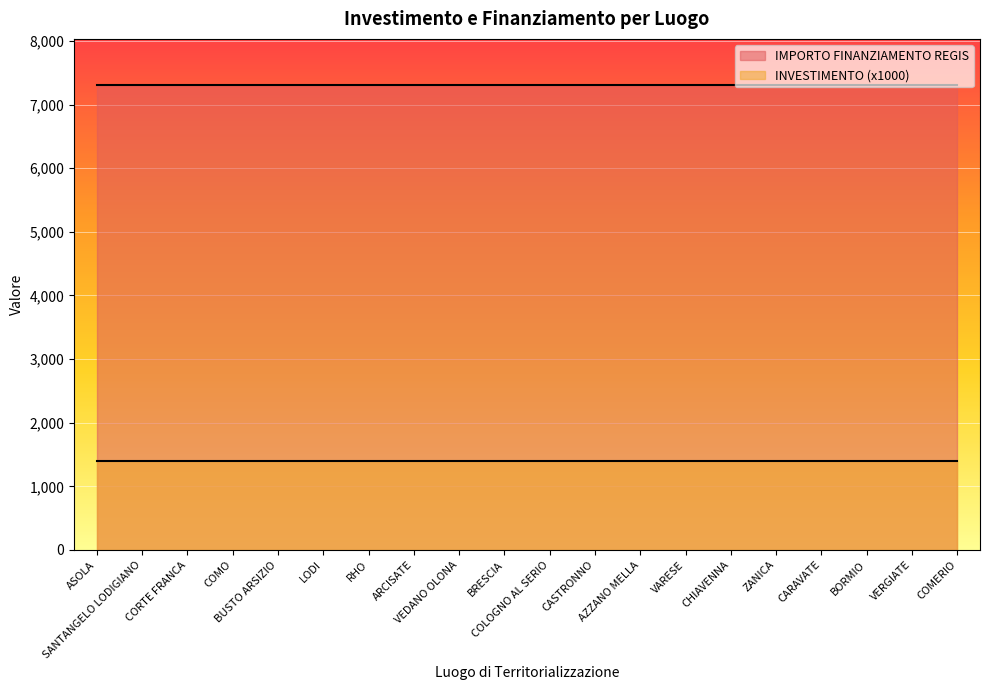

The value of INVESTIMENTO at VEDANO OLONA is 0.4. True or false?

False